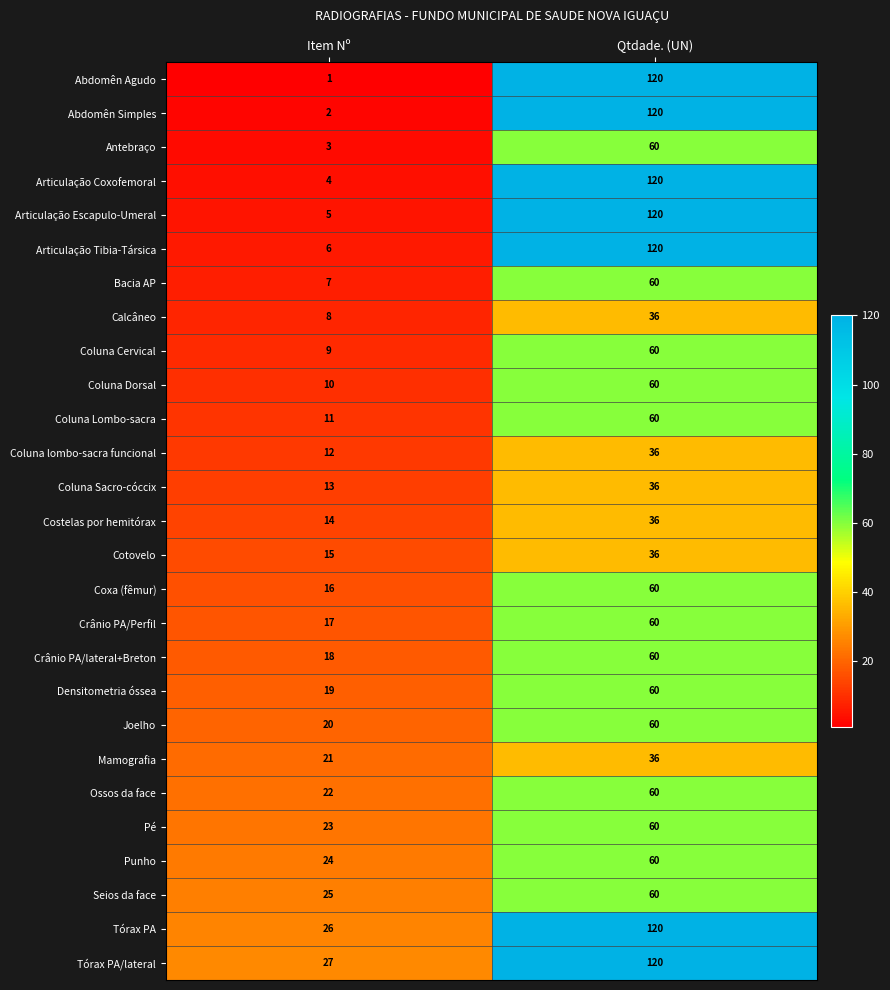

What is the difference between the highest and lowest values at Item Nº?

26